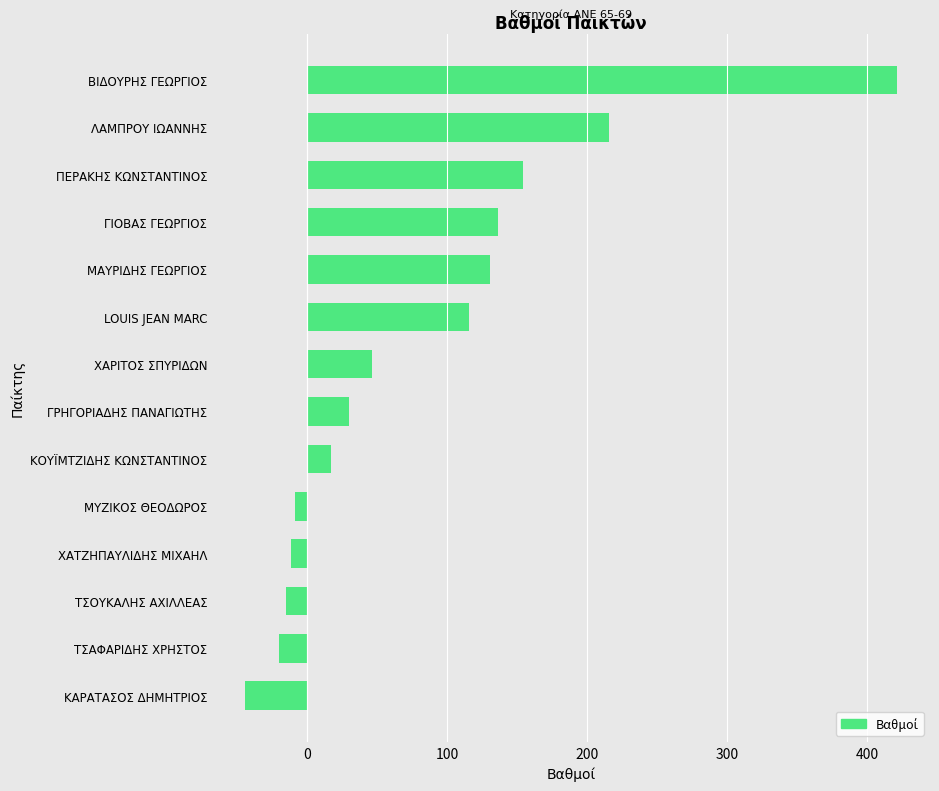

How many data points are less than 46?

7